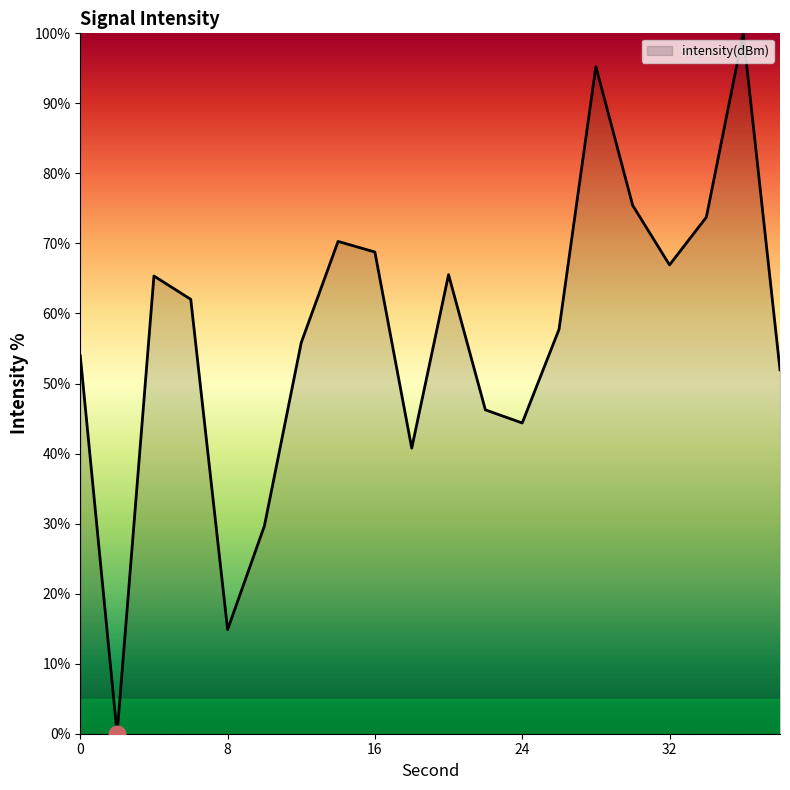

What is the greatest value displayed?

100.0